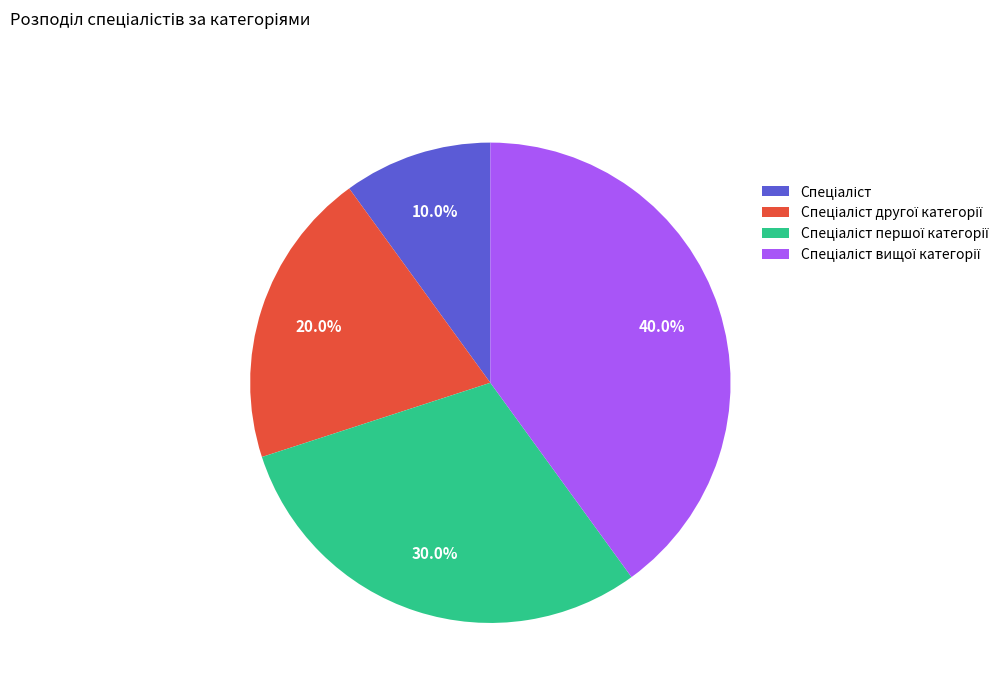

Does any single category account for the majority?

No